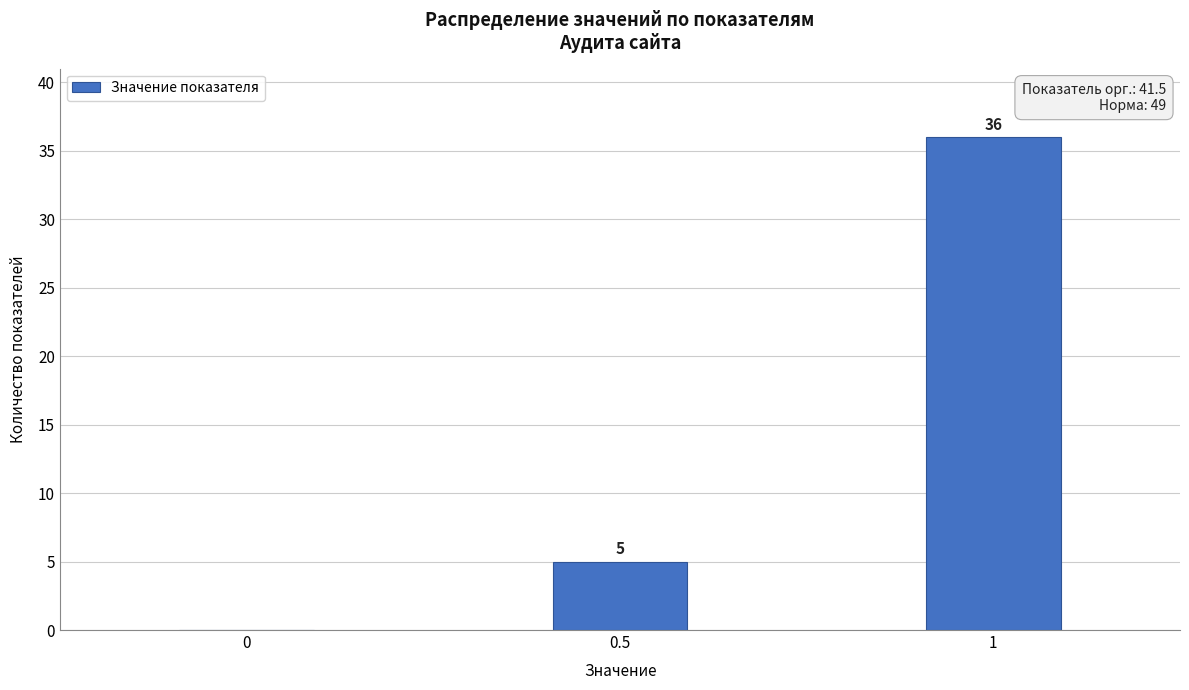

Reading right to left, list all the values displayed in this chart.

1=36	0.5=5	0=0